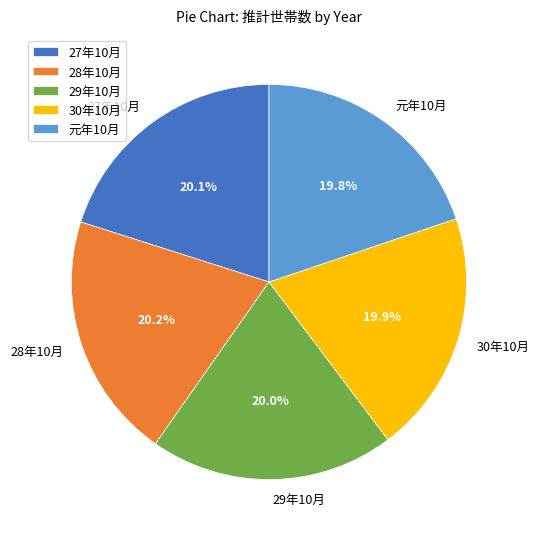

Combined, do 29年10月 and 28年10月 account for over 50%?

No